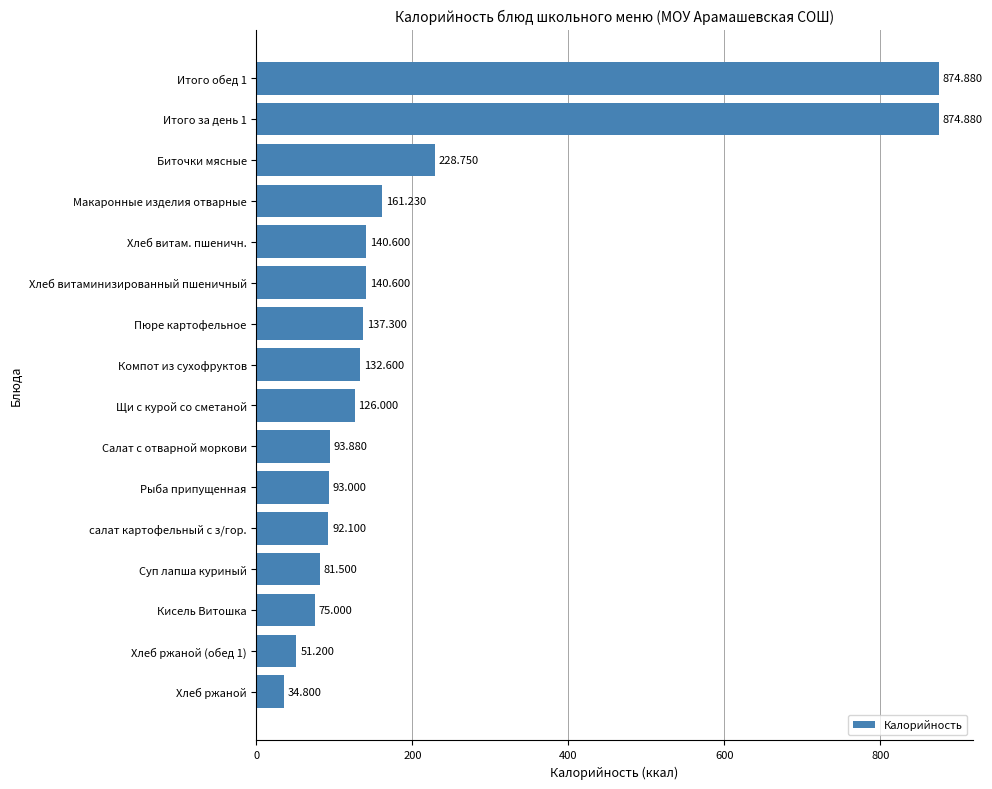

At which category does the chart reach its minimum across all series?

Хлеб ржаной